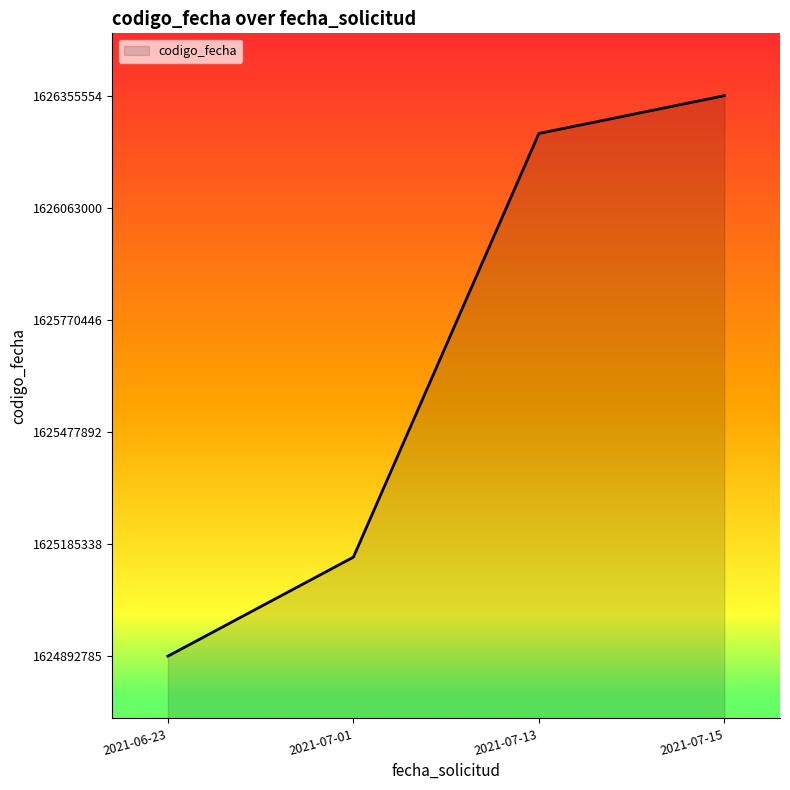

What is the sum of all values?

6502656370